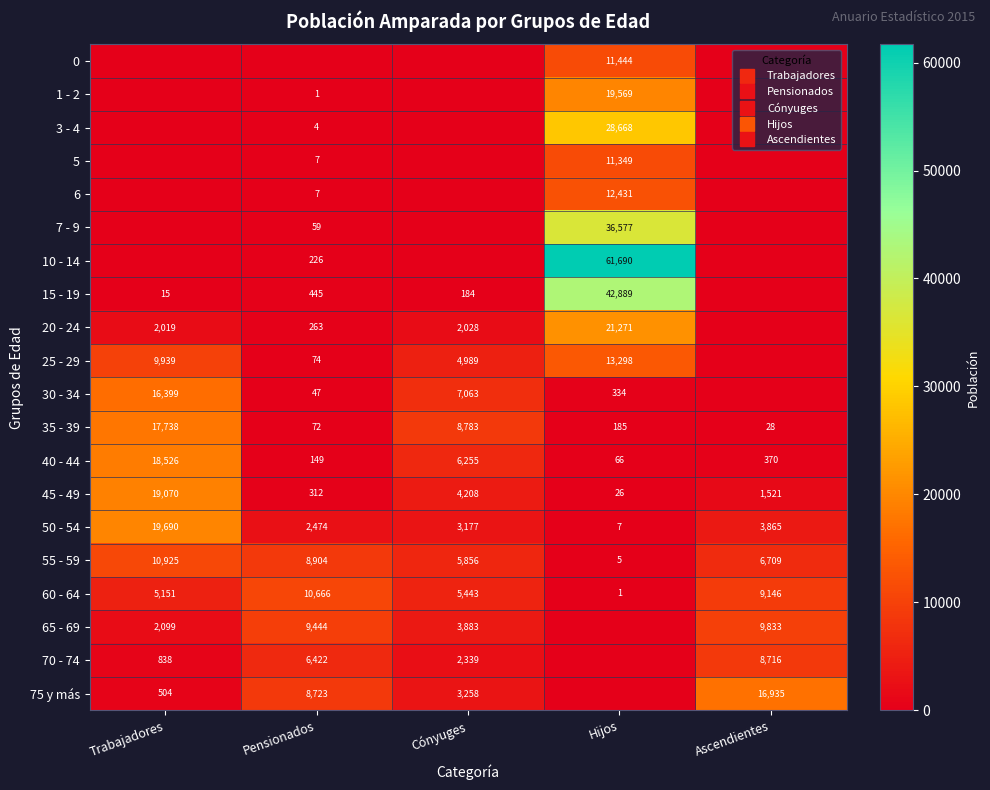

At how many categories does at least one series exceed 49798?

1